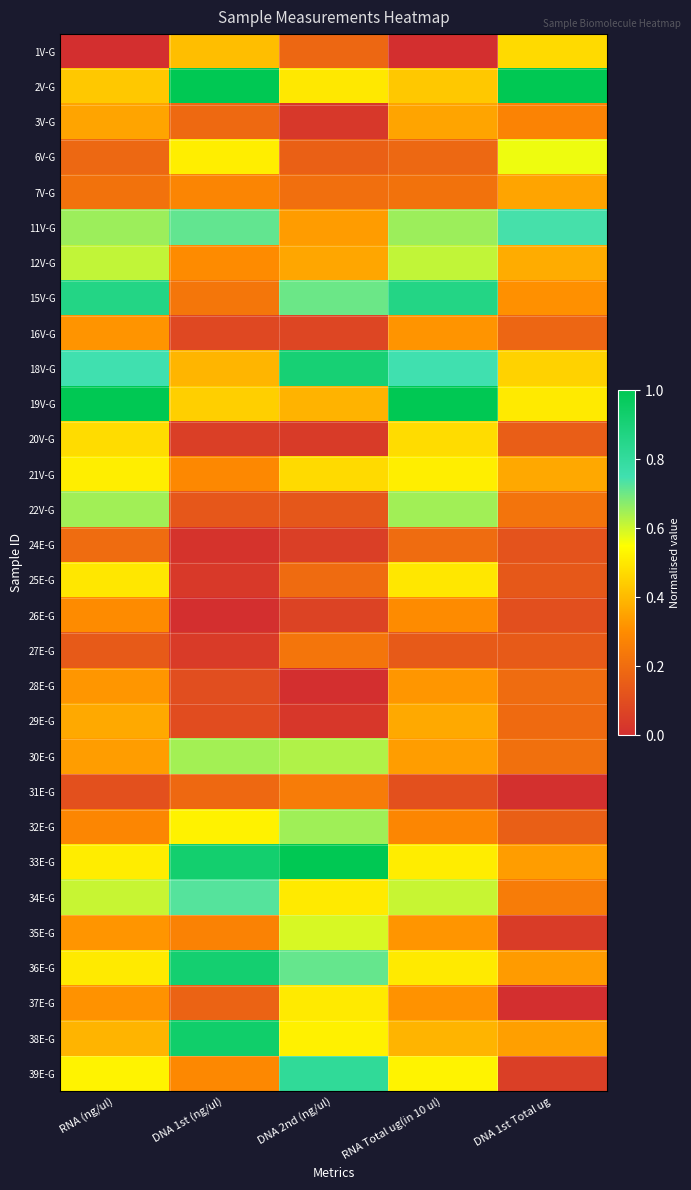

How many series are shown in this chart?

30